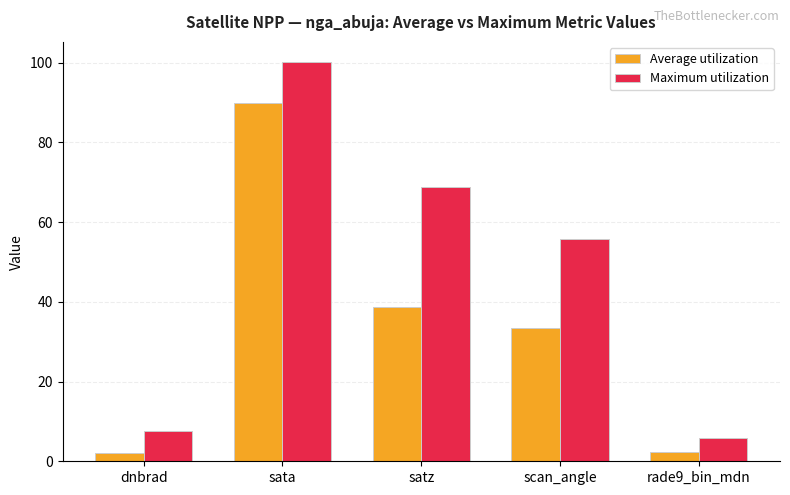

What is the minimum value for Average utilization?

2.1